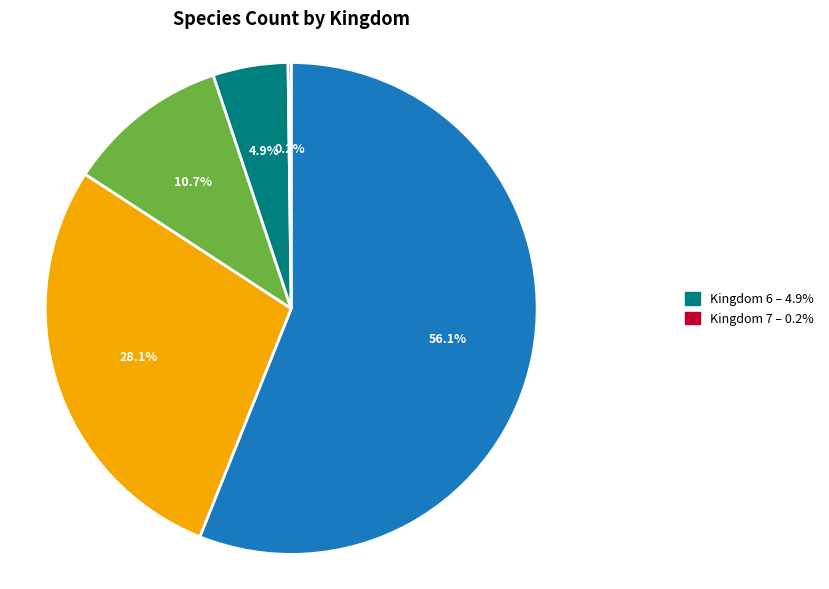

Is there any slice that represents more than half of the pie?

Yes